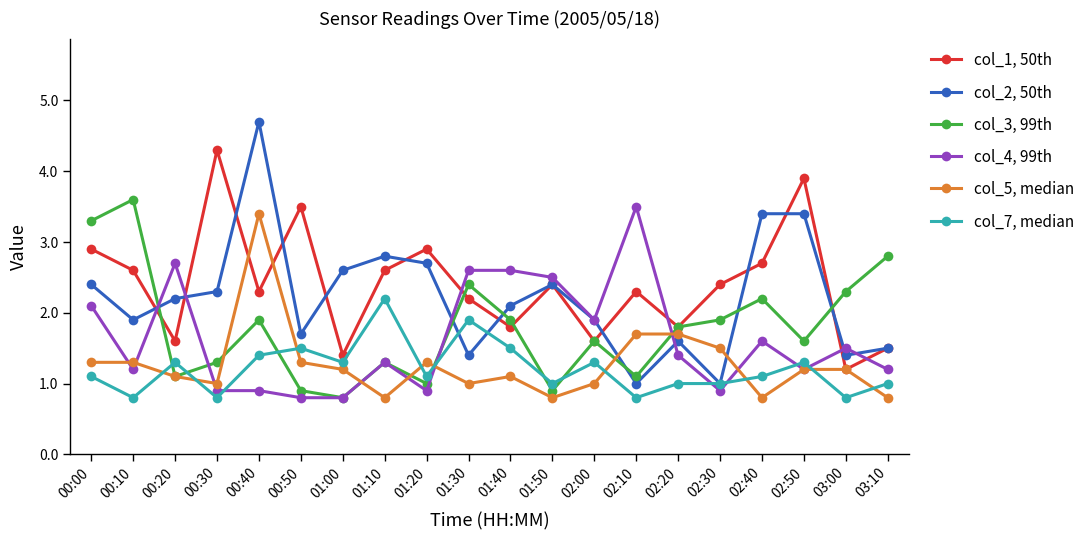

What is the spread (max minus min) of values at 03:10?

2.0